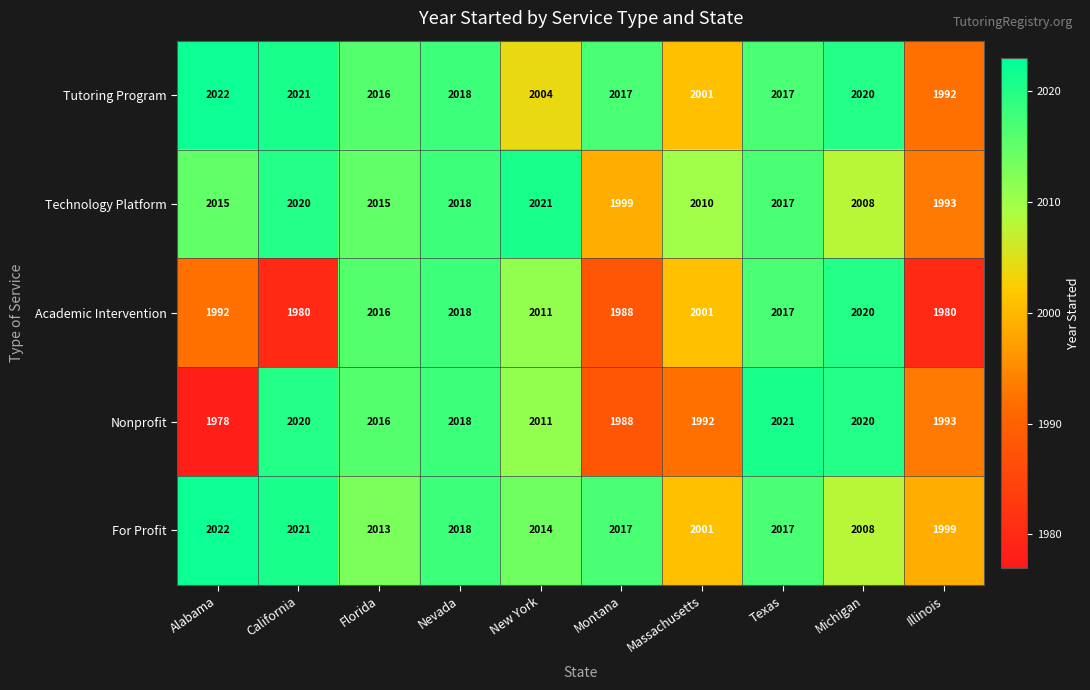

What is the spread (max minus min) of values at Michigan?

12